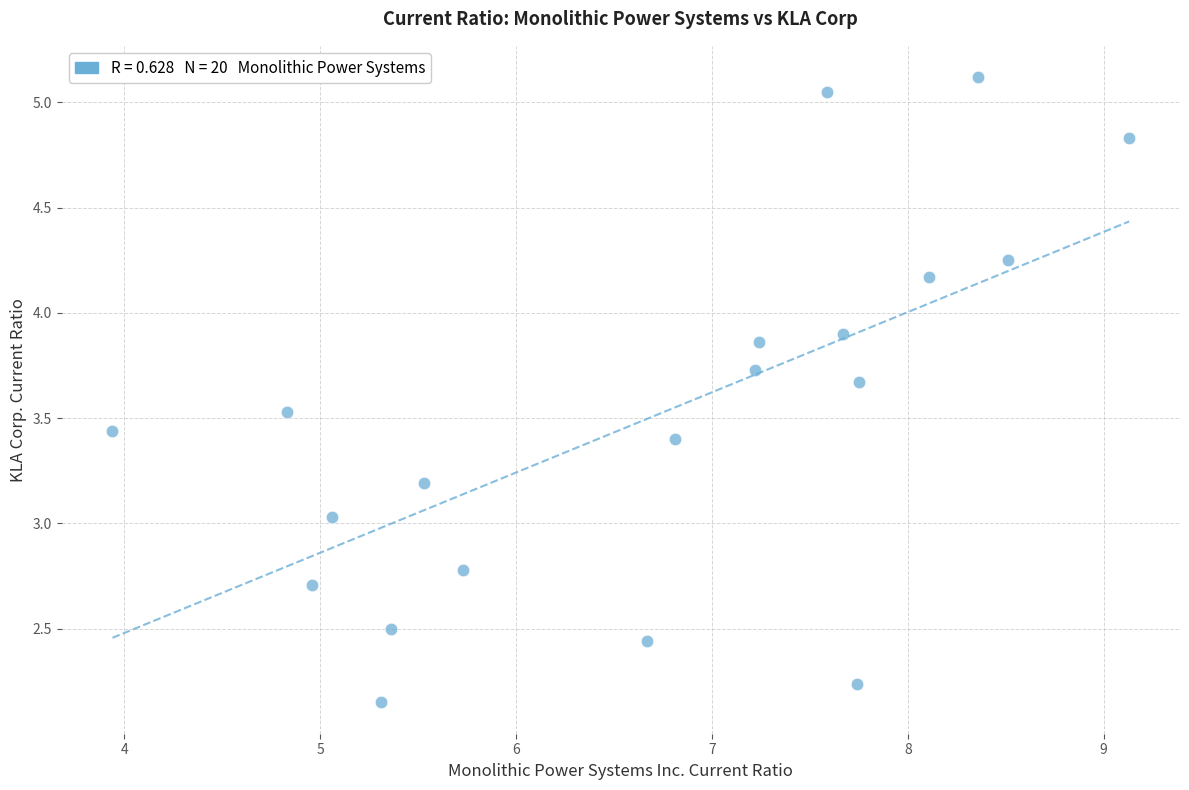

What is the range of Y values (max minus min)?

3.0